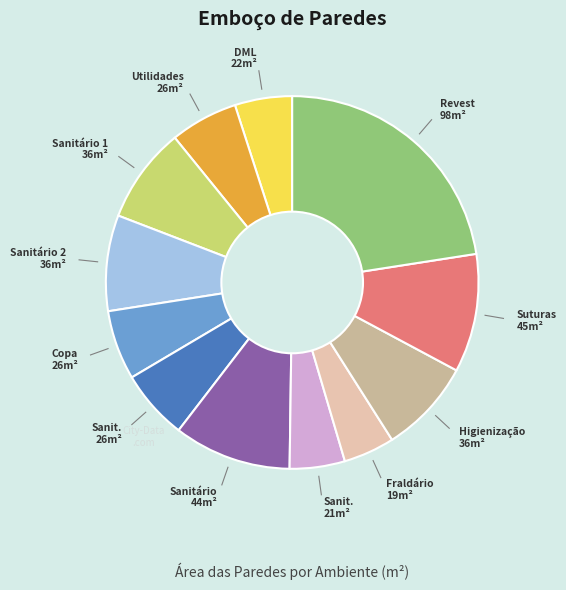

Is there a majority slice in this chart?

No